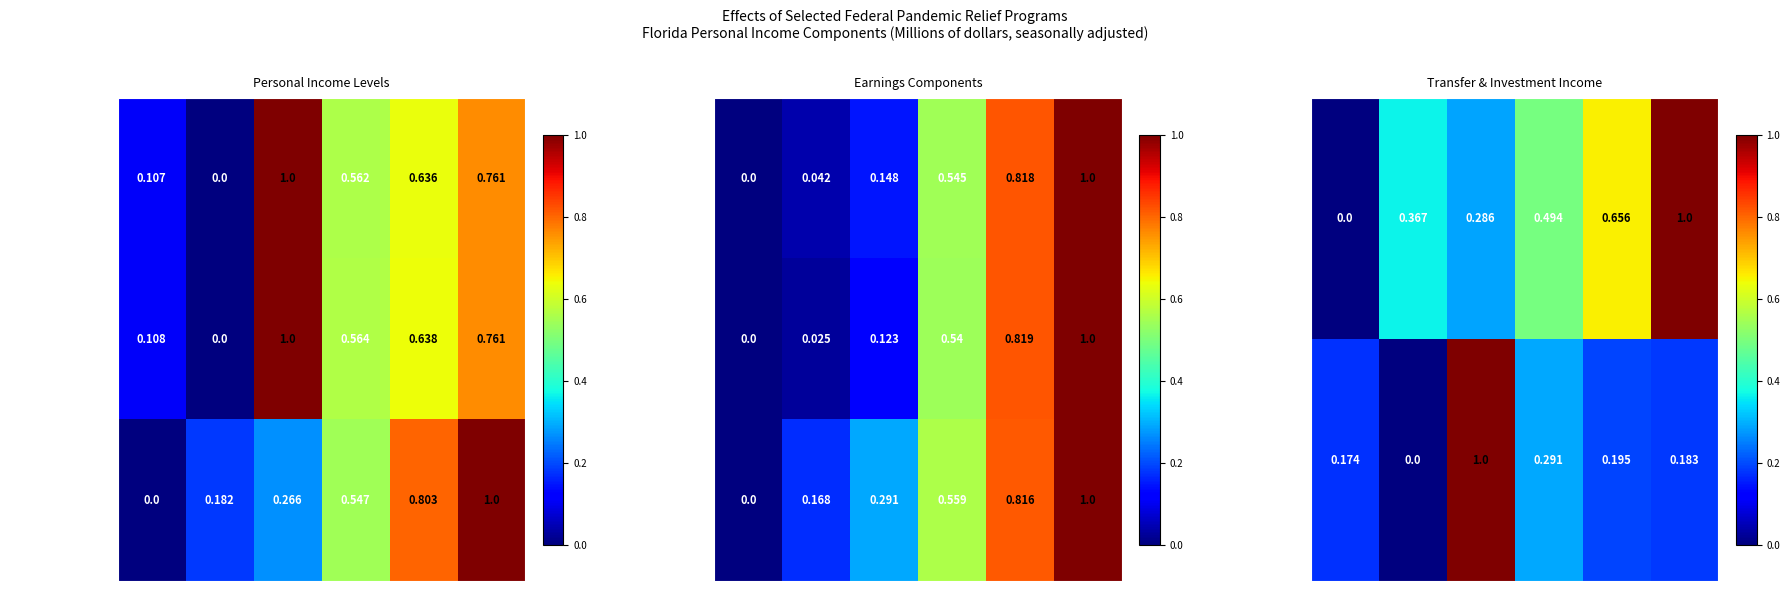

Is the value of Net earnings by plac at 2020-Q4 greater than the value of Earnings by place of at 2020-Q4?

No